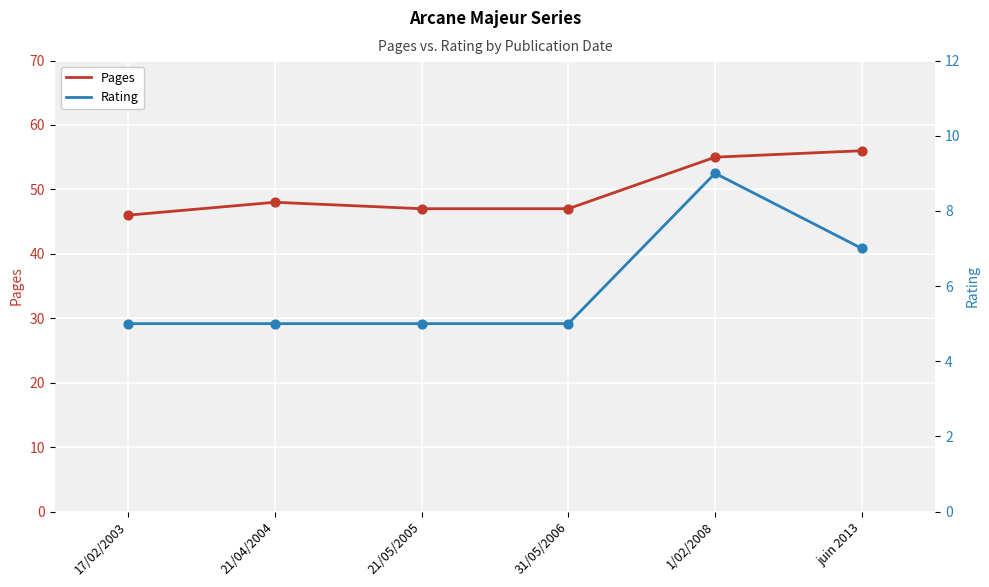

Is the value of Pages at 31/05/2006 greater than the value of Rating at 17/02/2003?

Yes